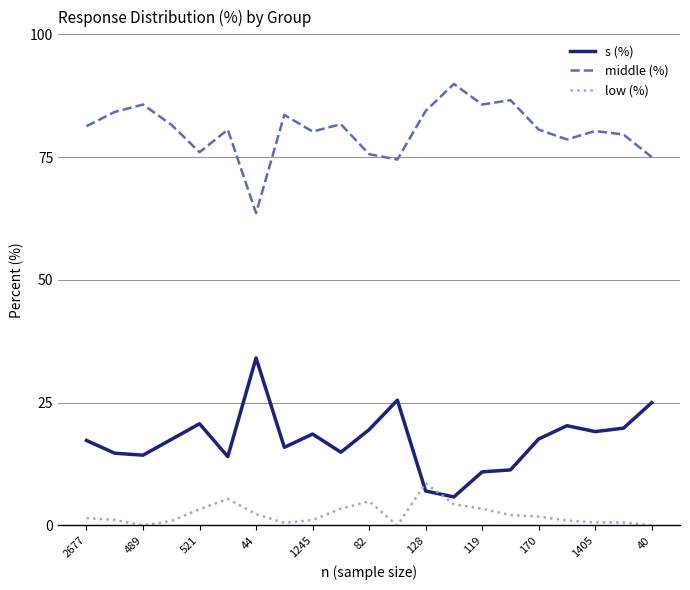

Which series has the largest total across all categories?

middle (%)